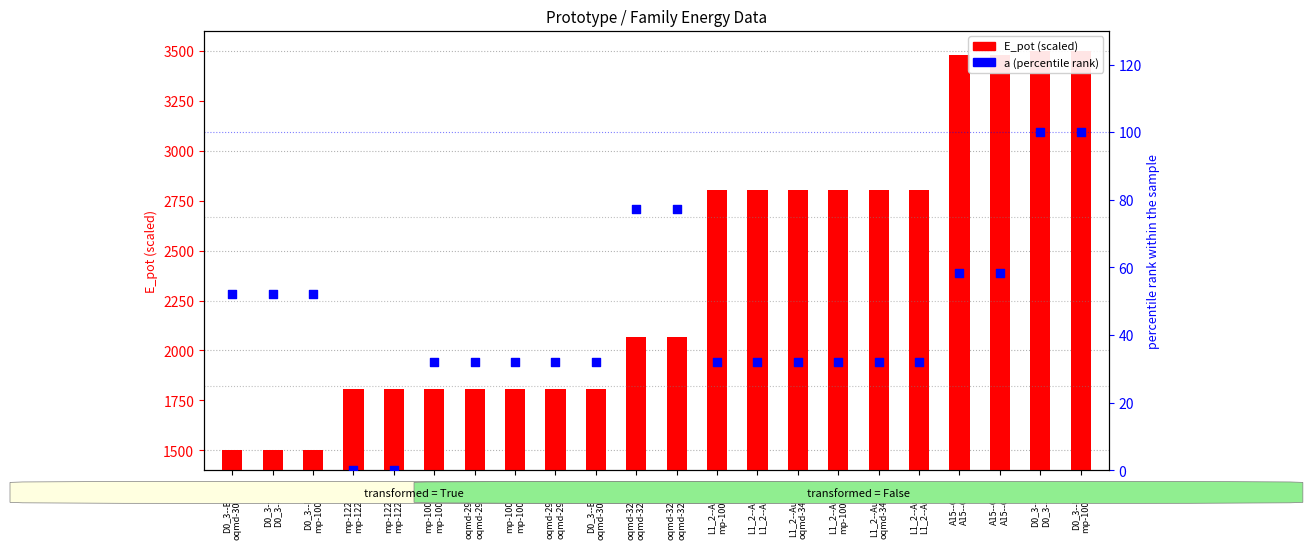

Which series has the largest total across all categories?

E_pot (scaled)